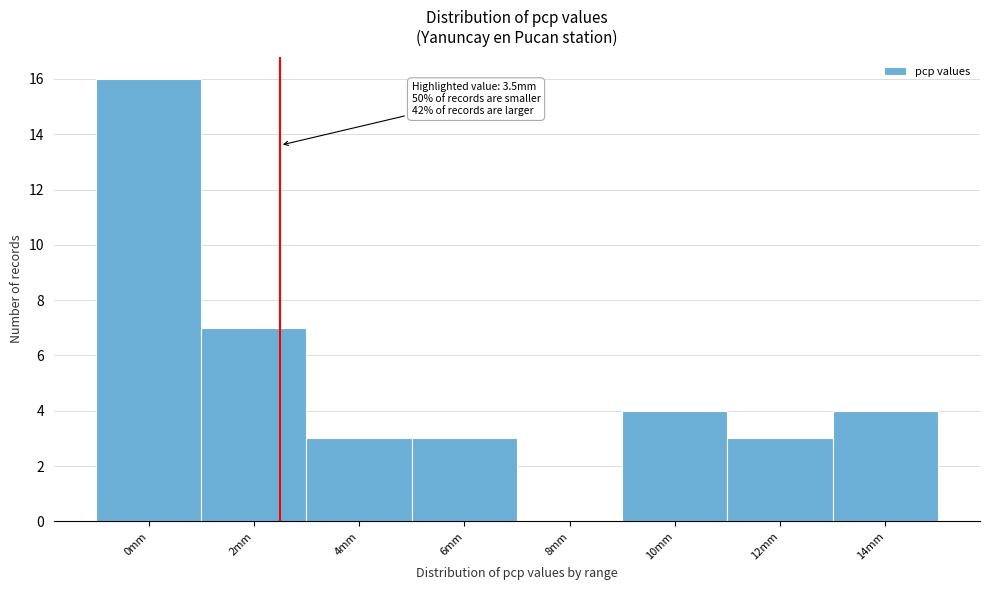

Reading left to right, extract all data points from this chart.

0mm=16	2mm=7	4mm=3	6mm=3	8mm=0	10mm=4	12mm=3	14mm=4